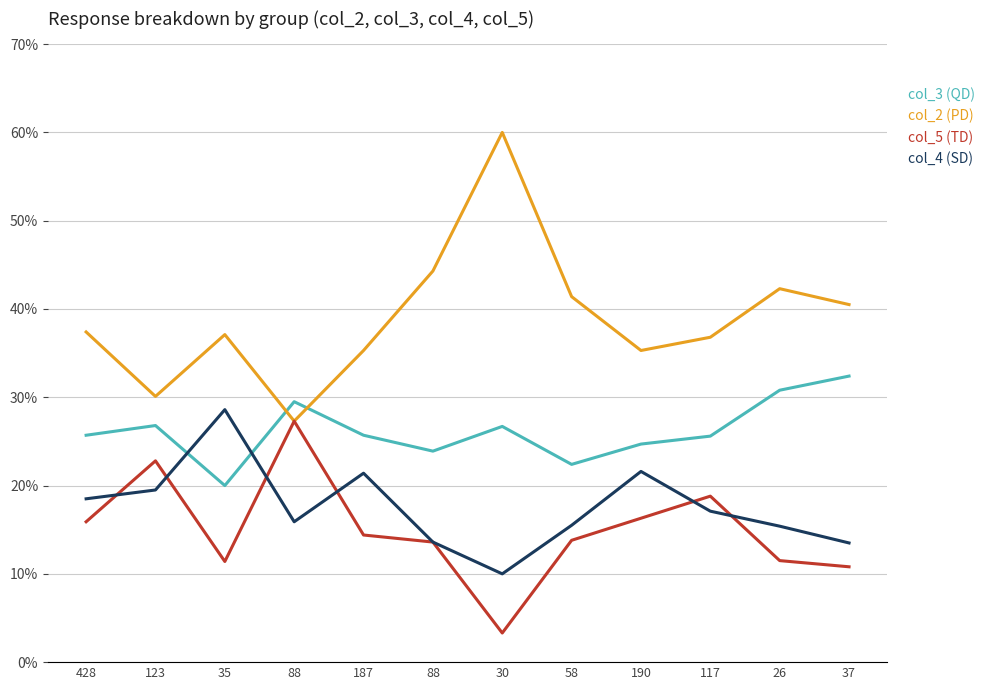

What is the average value of the col_3 (QD) series?

26.2